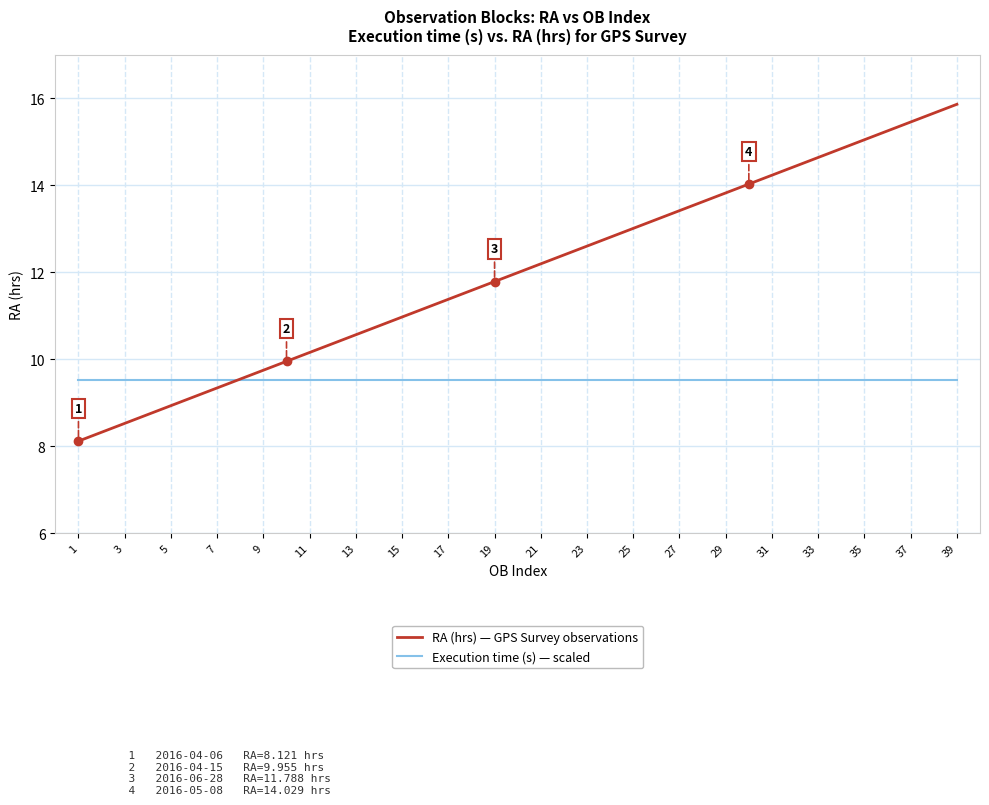

What is the maximum value for RA (hrs) — GPS Survey observations?

15.9